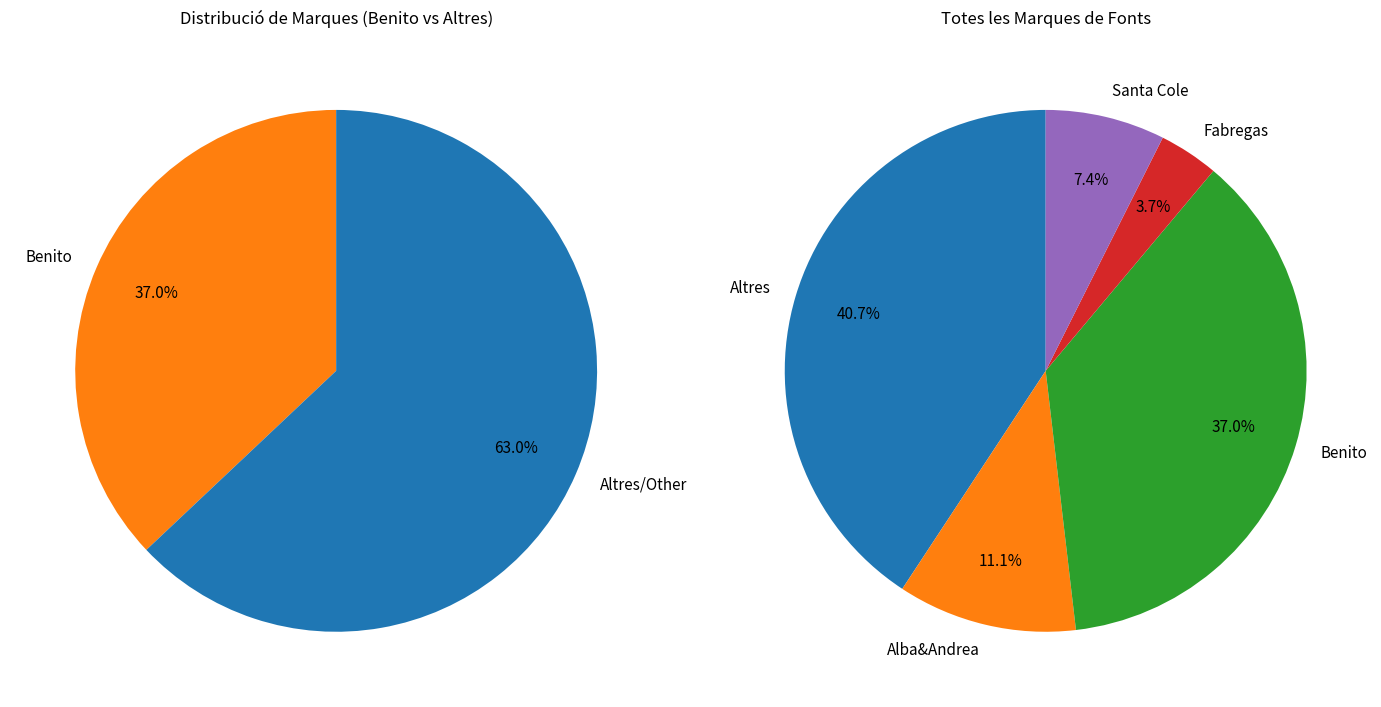

Which category has the smallest portion of the pie?

Fabregas